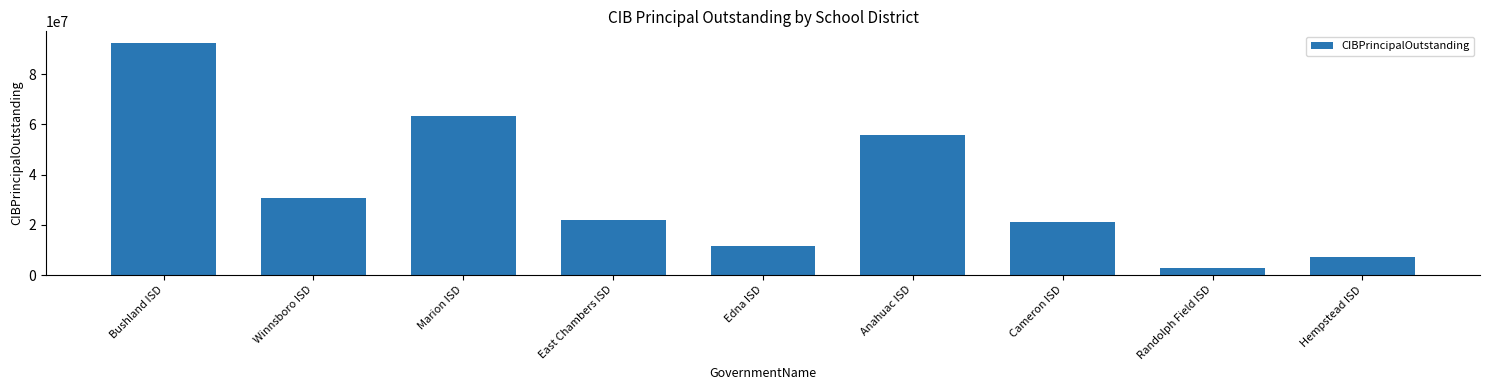

What is the difference between the values at Edna ISD and Cameron ISD?

9425000